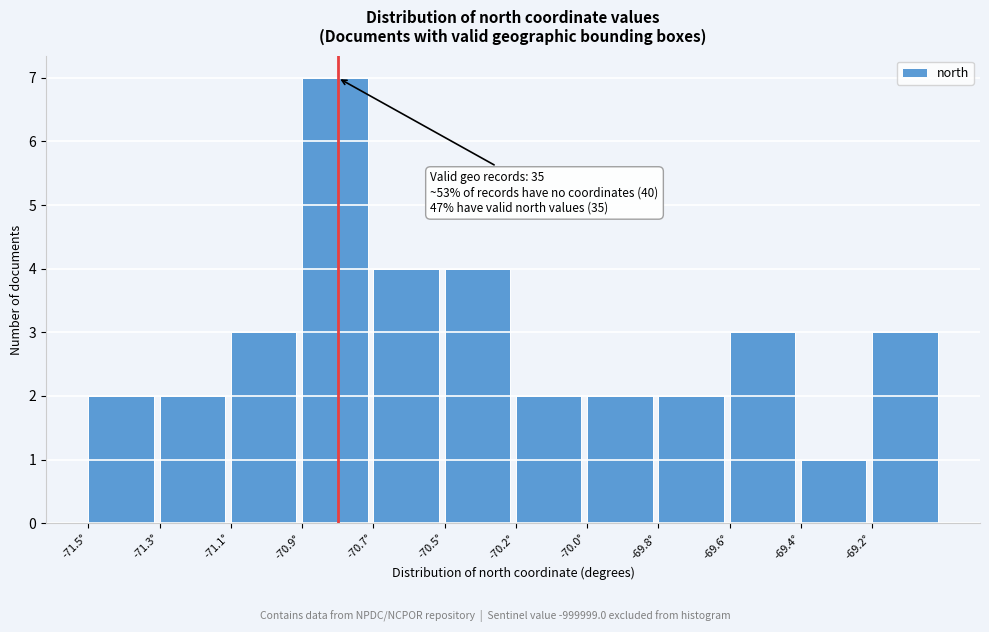

Reading right to left, list all the values displayed in this chart.

3	1	3	2	2	2	4	4	7	3	2	2